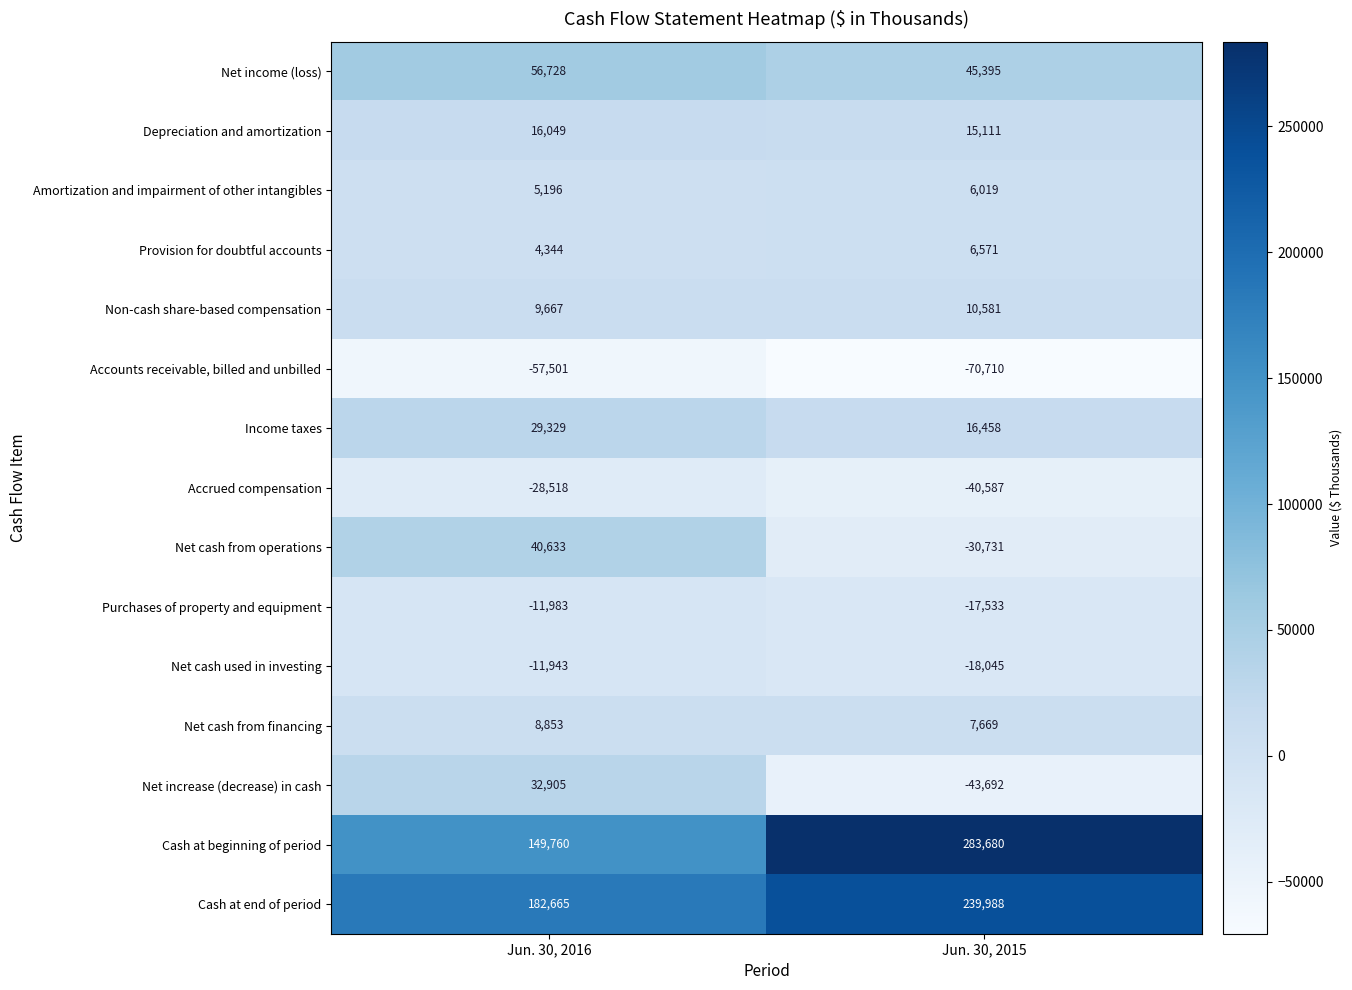

How many distinct data groups are displayed?

15